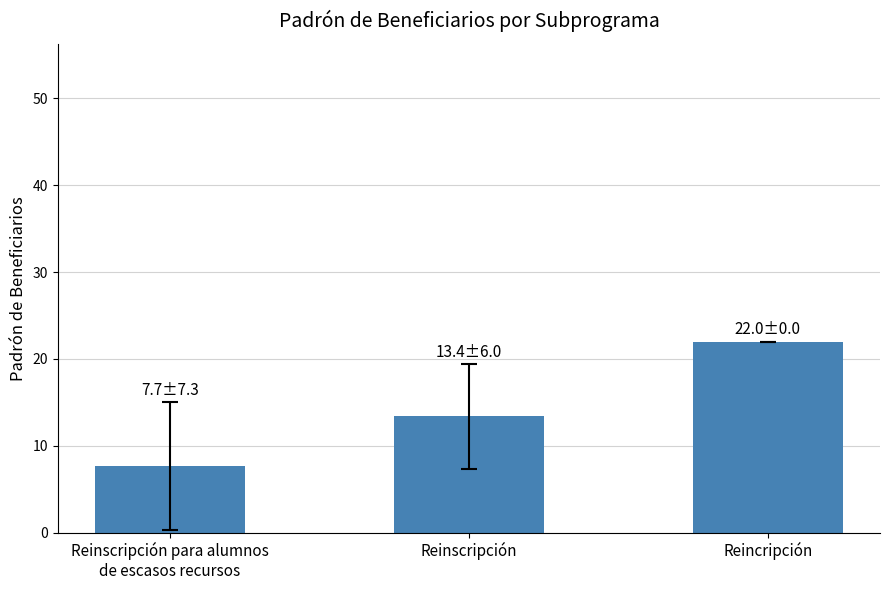

What is the ratio of the value at Reinscripción para alumnos
de escasos recursos to the value at Reincripción?

0.3